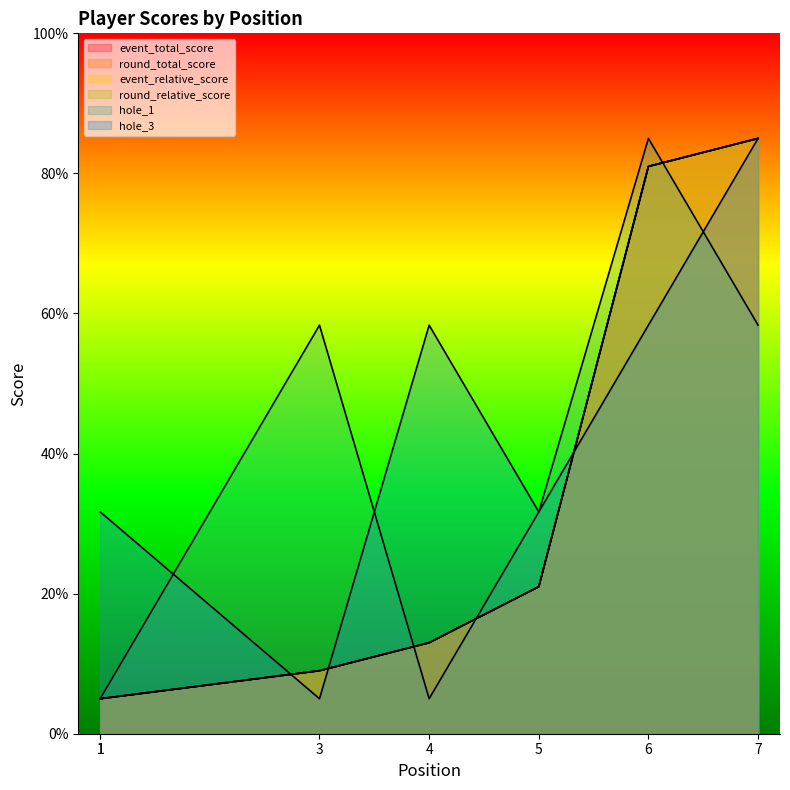

Which series has the largest range (max minus min)?

event_relative_score